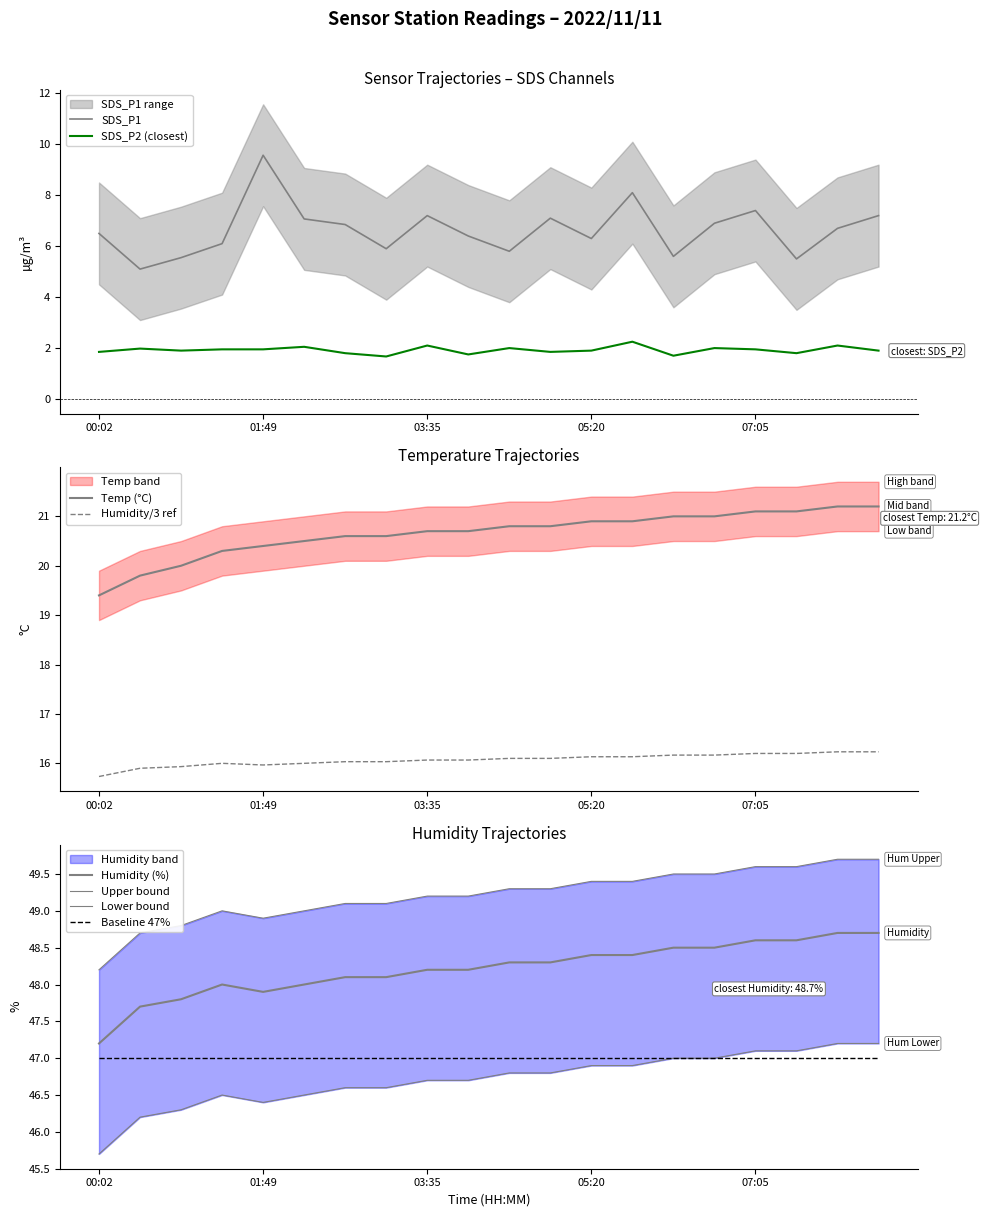

Which category has the highest value in the Humidity series?

07:58